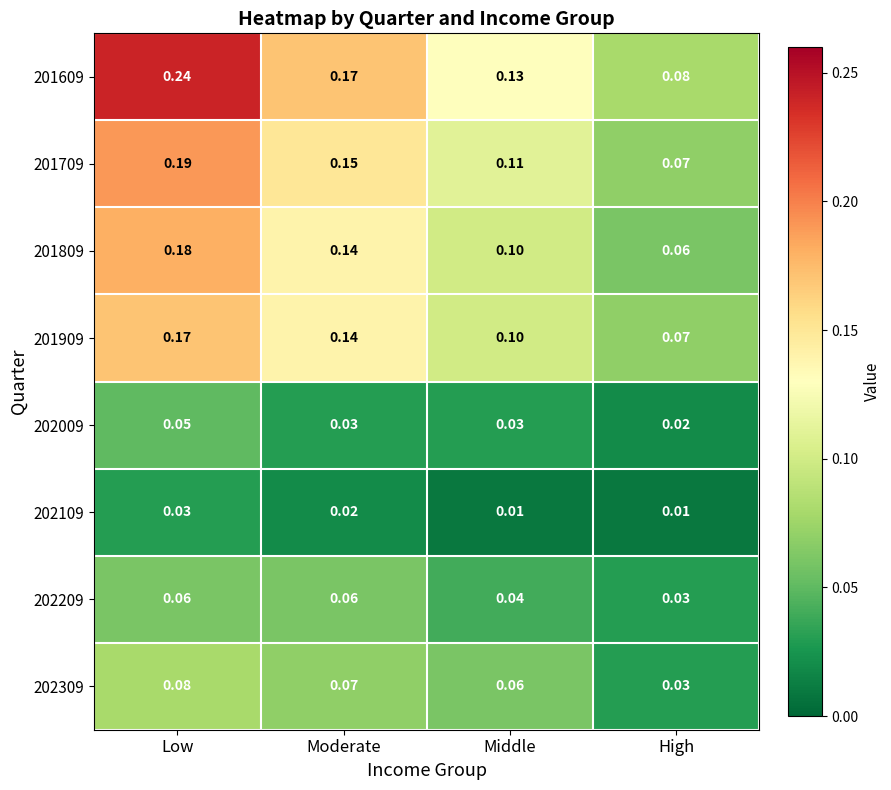

Which category has the highest value across all series?

Low